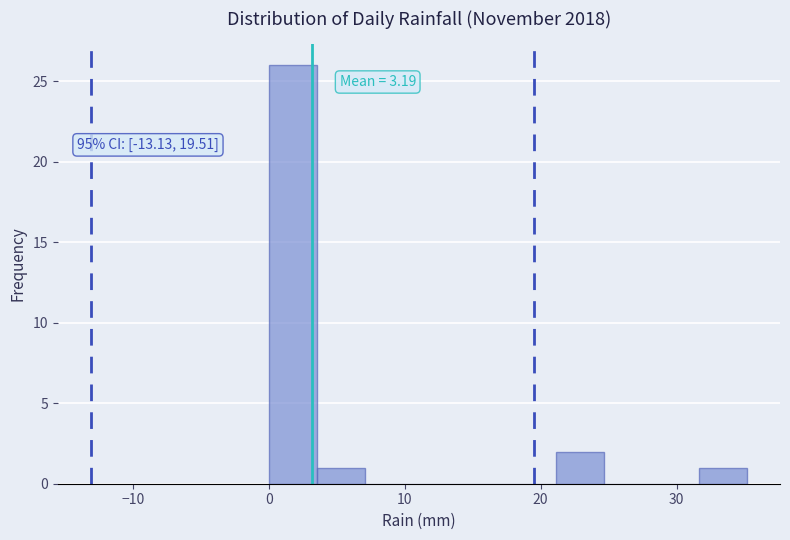

Read against the x-axis, roughly where is the centre of the tallest bar?

2